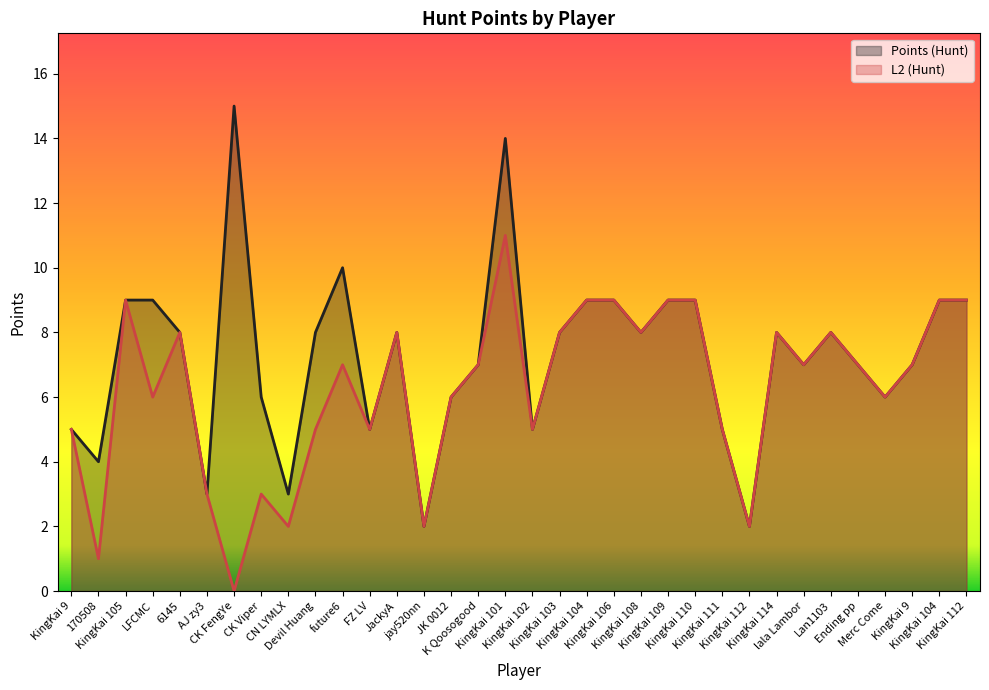

What is the sum of the L2 (Hunt) values at KingKai 104 and JackyA?

17